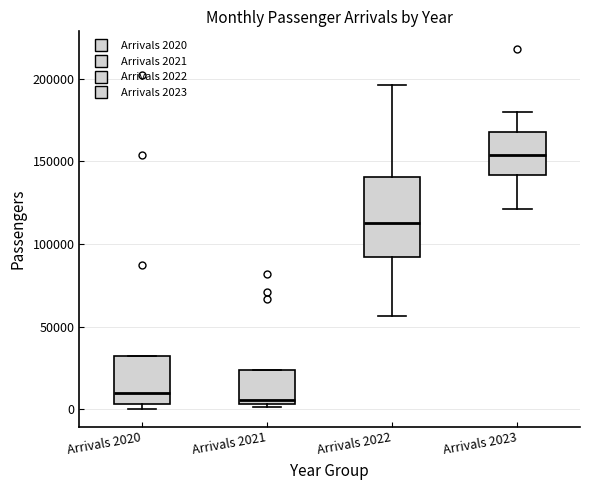

Where is the lower edge of the box for Arrivals 2022 on the y-axis? The values are not printed on the chart, so give them approximately, as read against the axis.

90000